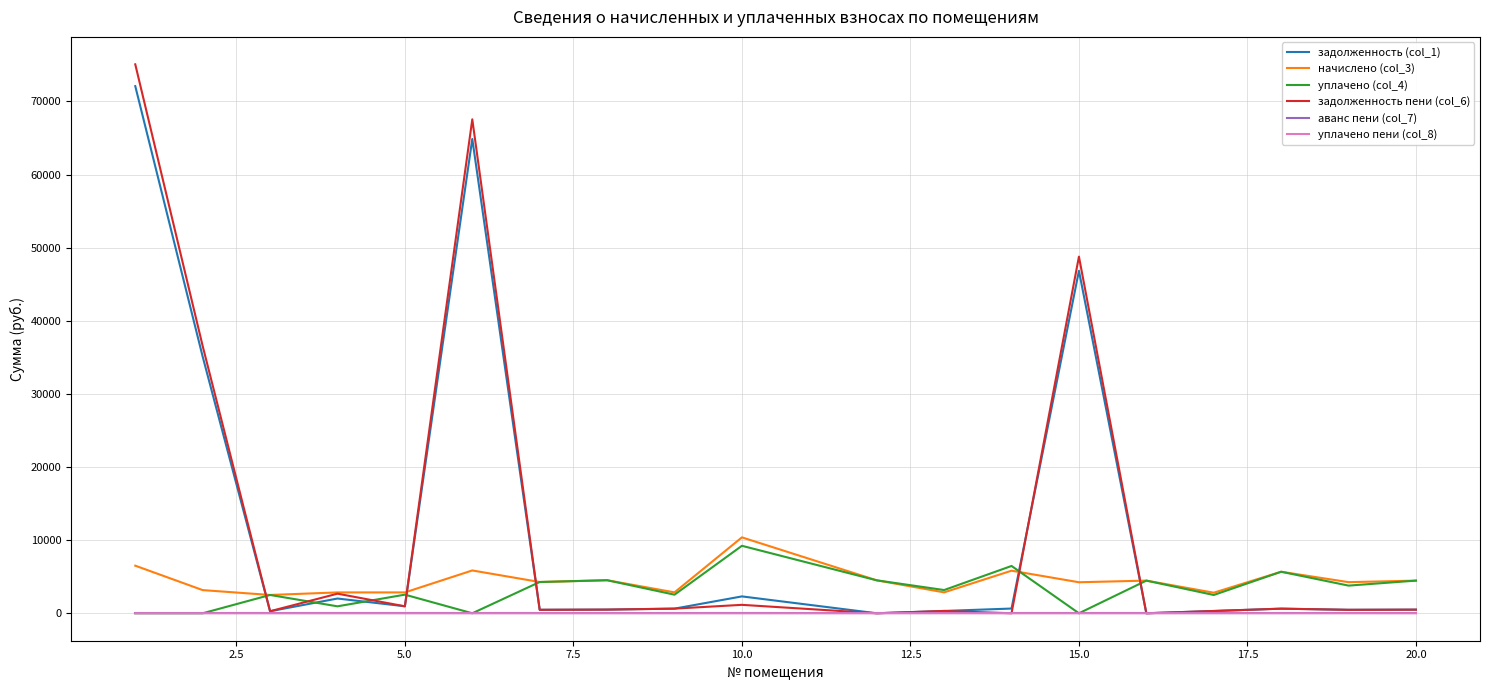

What is the maximum value shown in the chart?

75077.7